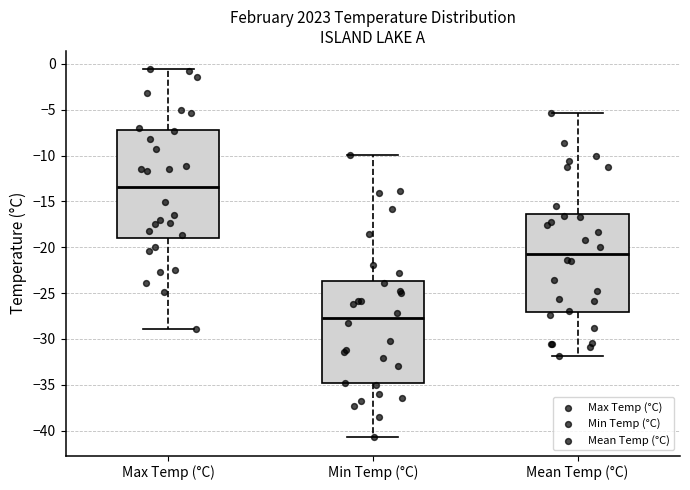

Reading left to right, read every box against the y-axis: the position of its median line, the range the box covers, and the ends of its whiskers. The values are not printed on the chart, so give them approximately, as read against the axis.

Max Temp (°C): median -13.5, box -19.0 to -7.0, whiskers -29.0 to -0.5
Min Temp (°C): median -27.5, box -35.0 to -23.5, whiskers -40.5 to -10.0
Mean Temp (°C): median -20.5, box -27.0 to -16.5, whiskers -32.0 to -5.5